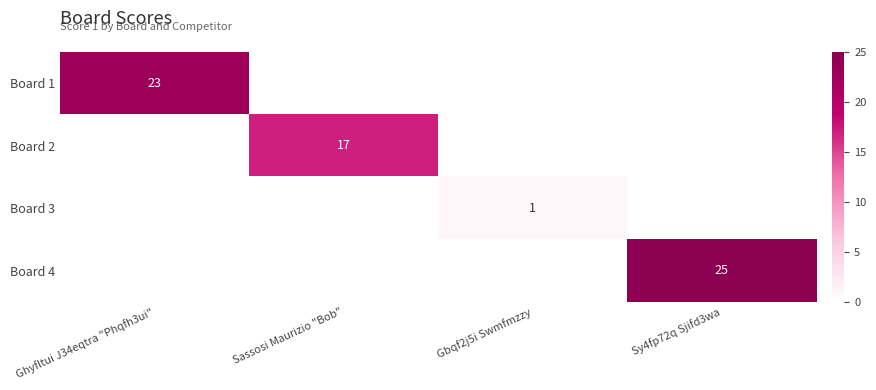

True or false: Board 3 has a value of 0 at Gbqf2j5i Swmfmzzy.

False